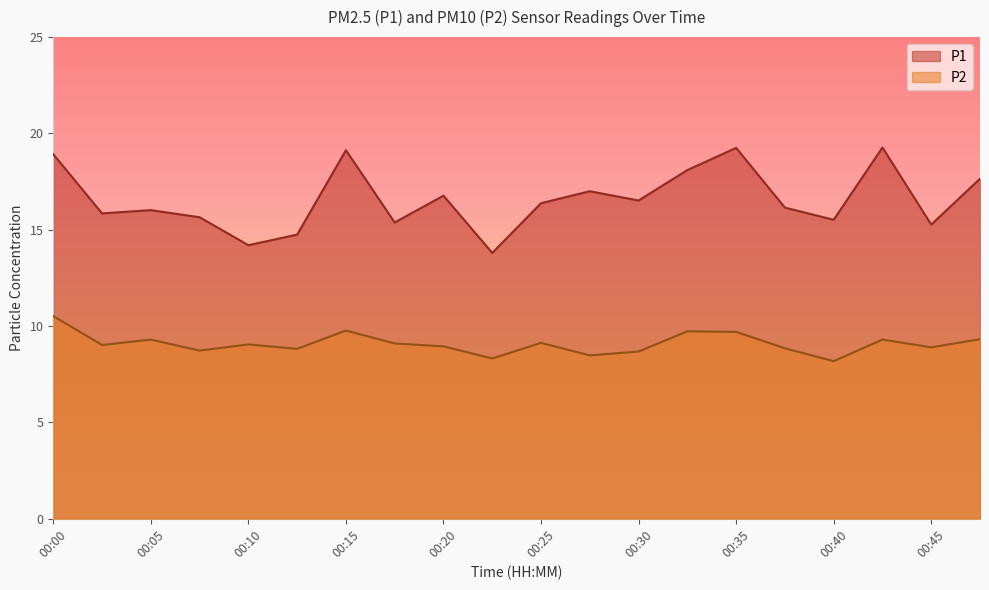

True or false: P2 has more than 2 interior local peaks.

True